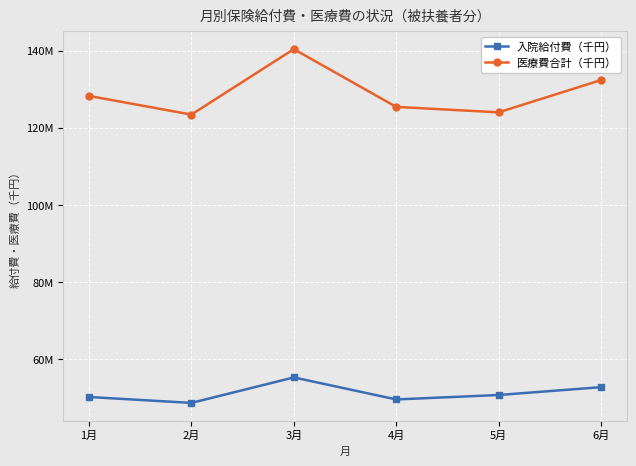

What are all the series names shown in the legend?

入院給付費（千円）, 医療費合計（千円）